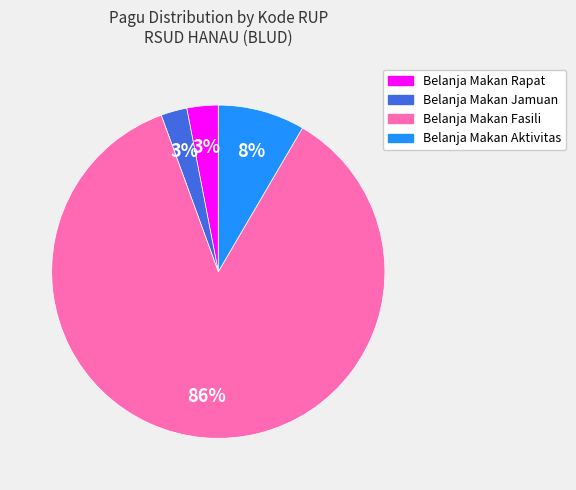

Combined, do Belanja Makan Fasili and Belanja Makan Jamuan account for over 50%?

Yes